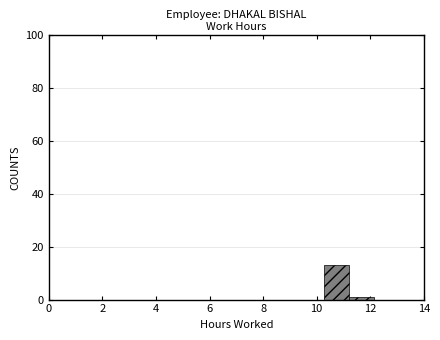

Which range on the x-axis has the tallest bar?

10.2 to 11.2